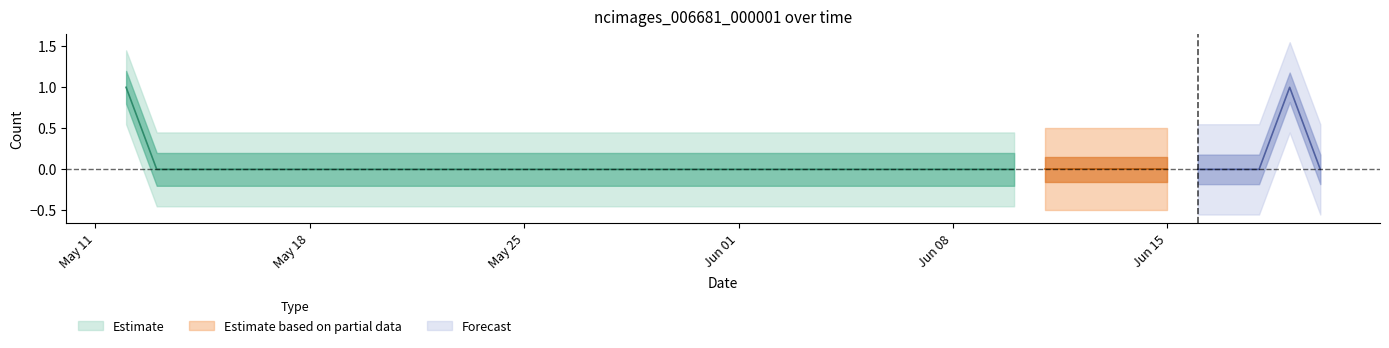

List the labels in order of value, smallest first.

2020-05-13, 2020-05-14, 2020-05-15, 2020-05-16, 2020-05-17, 2020-05-18, 2020-05-19, 2020-05-20, 2020-05-21, 2020-05-22, 2020-05-23, 2020-05-24, 2020-05-25, 2020-05-26, 2020-05-27, 2020-05-28, 2020-05-29, 2020-05-30, 2020-05-31, 2020-06-01, 2020-06-02, 2020-06-03, 2020-06-04, 2020-06-05, 2020-06-06, 2020-06-07, 2020-06-08, 2020-06-09, 2020-06-10, 2020-06-11, 2020-06-12, 2020-06-13, 2020-06-14, 2020-06-15, 2020-06-16, 2020-06-17, 2020-06-18, 2020-06-20, 2020-05-12, 2020-06-19